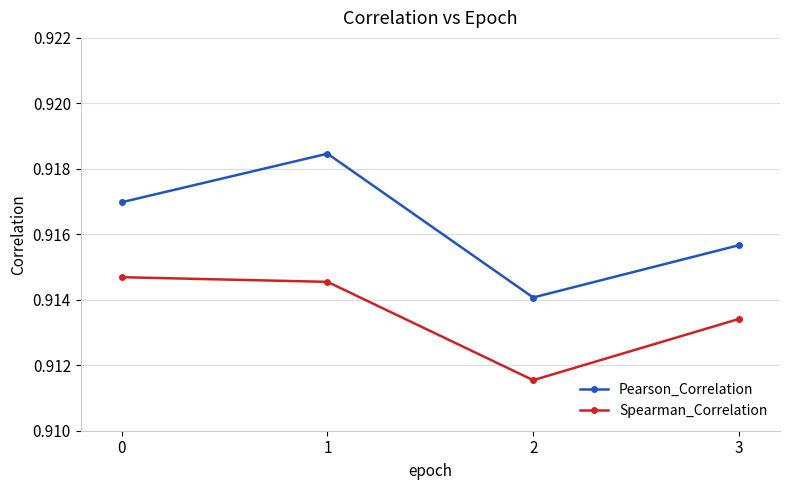

Is this an area chart (filled region under the line)?

No